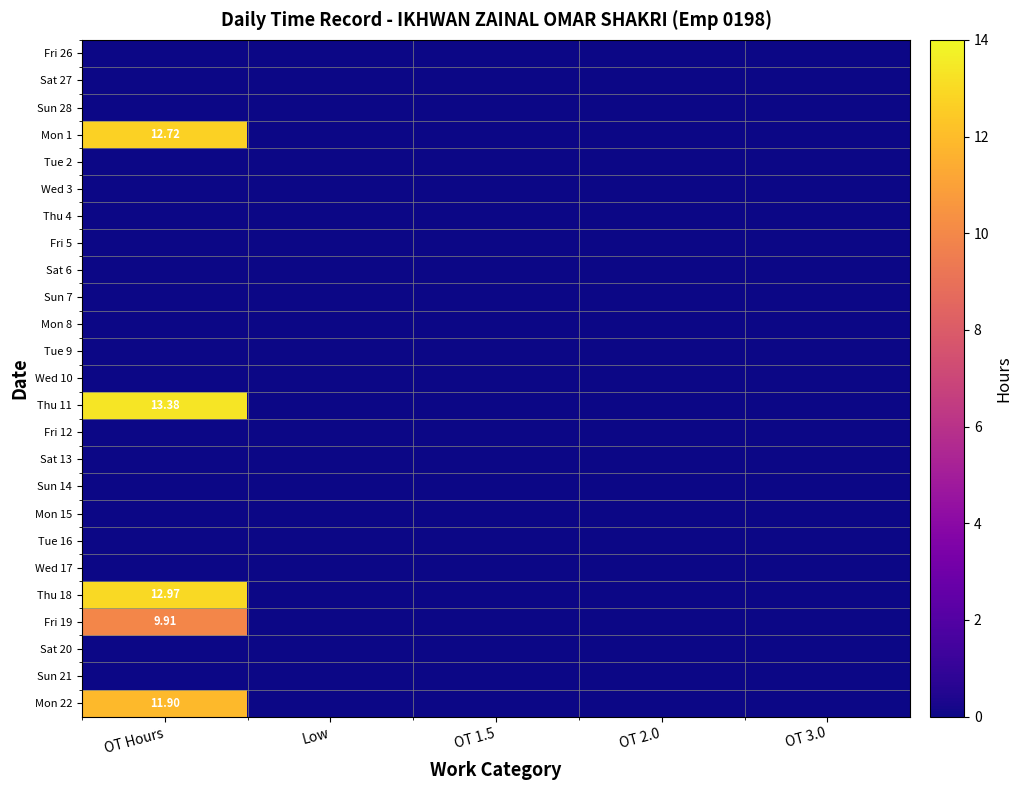

Which category has the highest value across all series?

OT Hours